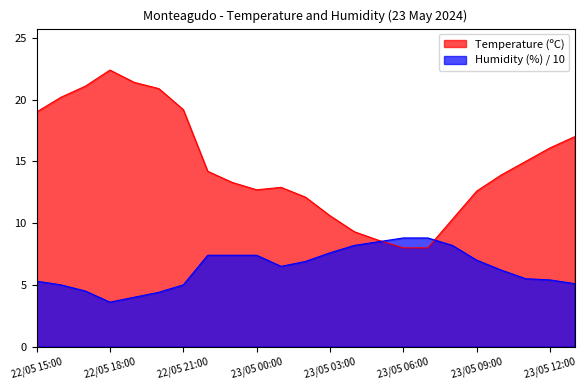

In Temperature (ºC), how many points are higher than both neighbors (excluding endpoints)?

2